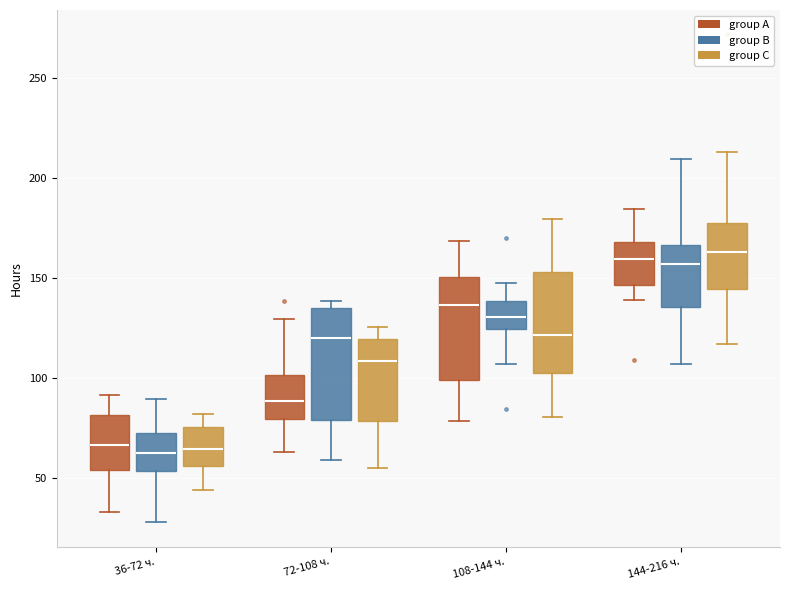

Reading left to right, transcribe this box plot: for each box, give where its median line is, the range the box spans, and where its two whiskers end, as read against the y-axis. The values are not printed on the chart, so give them approximately, as read against the axis.

36-72 ч. (group A): median 65, box 55 to 80, whiskers 35 to 90
36-72 ч. (group B): median 65, box 55 to 75, whiskers 30 to 90
36-72 ч. (group C): median 65, box 55 to 75, whiskers 45 to 80
72-108 ч. (group A): median 90, box 80 to 100, whiskers 65 to 130
72-108 ч. (group B): median 120, box 80 to 135, whiskers 60 to 140
72-108 ч. (group C): median 110, box 80 to 120, whiskers 55 to 125
108-144 ч. (group A): median 135, box 100 to 150, whiskers 80 to 170
108-144 ч. (group B): median 130, box 125 to 140, whiskers 105 to 150
108-144 ч. (group C): median 120, box 105 to 155, whiskers 80 to 180
144-216 ч. (group A): median 160, box 145 to 170, whiskers 140 to 185
144-216 ч. (group B): median 155, box 135 to 165, whiskers 105 to 210
144-216 ч. (group C): median 165, box 145 to 175, whiskers 115 to 215